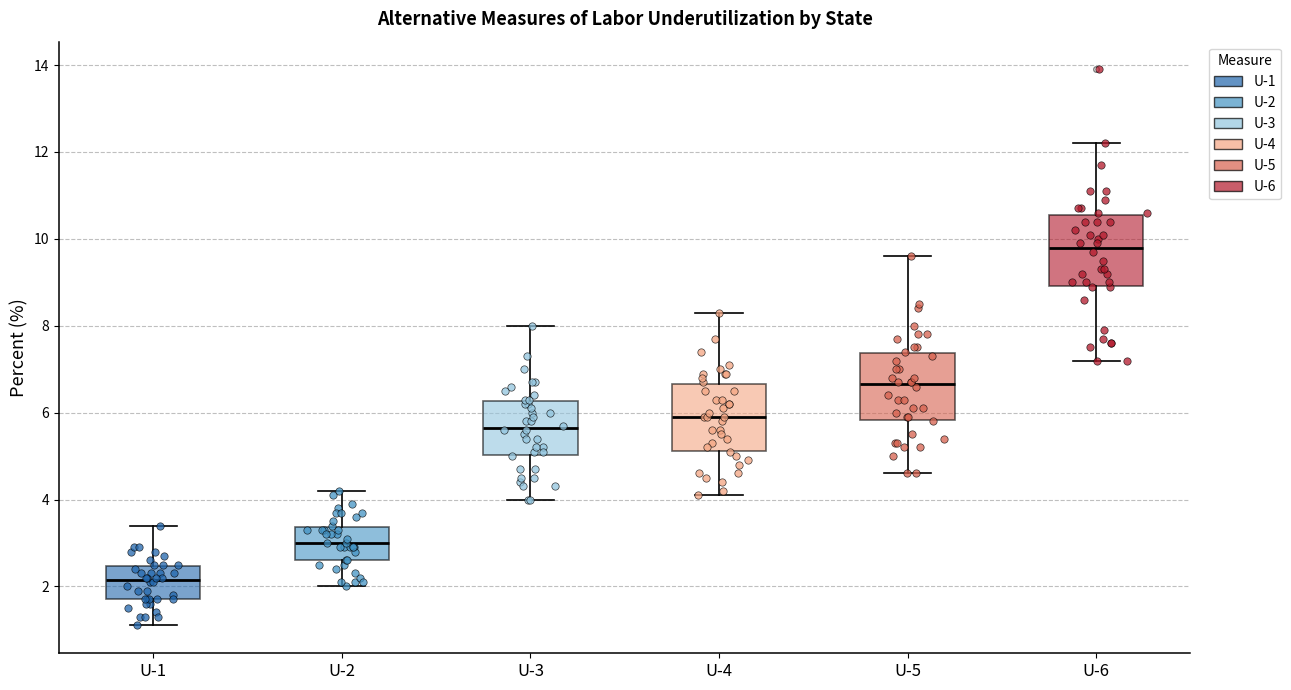

Reading left to right, transcribe this box plot: for each box, give where its median line is, the range the box spans, and where its two whiskers end, as read against the y-axis. The values are not printed on the chart, so give them approximately, as read against the axis.

U-1: median 2.2, box 1.8 to 2.4, whiskers 1.2 to 3.4
U-2: median 3.0, box 2.6 to 3.4, whiskers 2.0 to 4.2
U-3: median 5.6, box 5.0 to 6.2, whiskers 4.0 to 8.0
U-4: median 6.0, box 5.2 to 6.6, whiskers 4.2 to 8.4
U-5: median 6.6, box 5.8 to 7.4, whiskers 4.6 to 9.6
U-6: median 9.8, box 9.0 to 10.6, whiskers 7.2 to 12.2